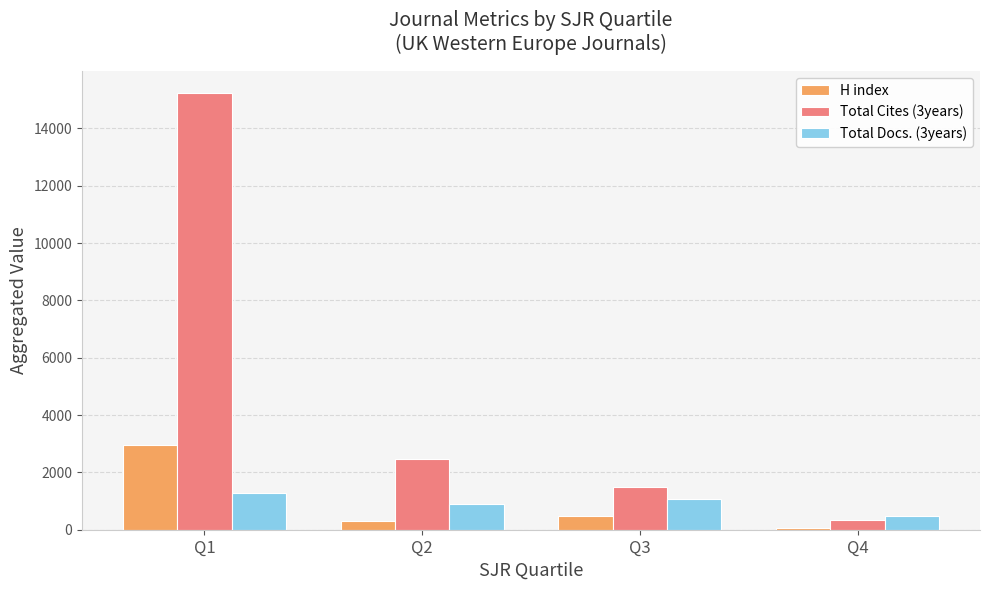

How many distinct data groups are displayed?

3